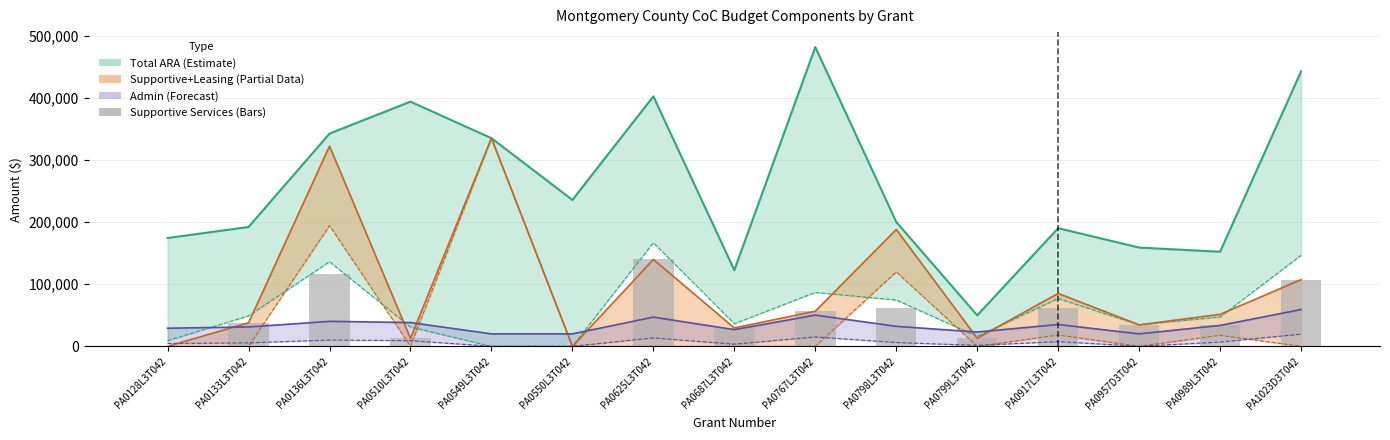

Reading left to right, transcribe all the data shown in this chart.

0	37828	116003	12741	0	0	139721	29591	56460	62393	12986	61863	34499	33627	107283